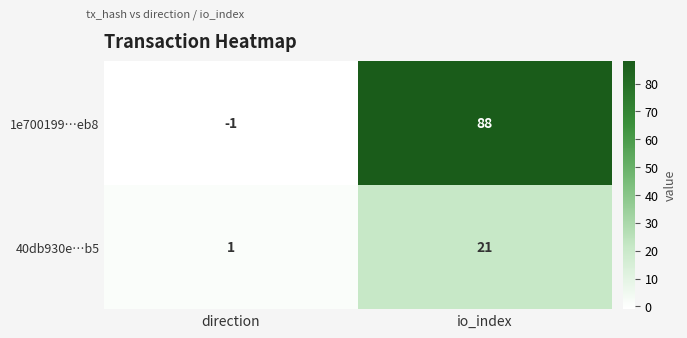

At which category does the chart reach its peak across all series?

io_index